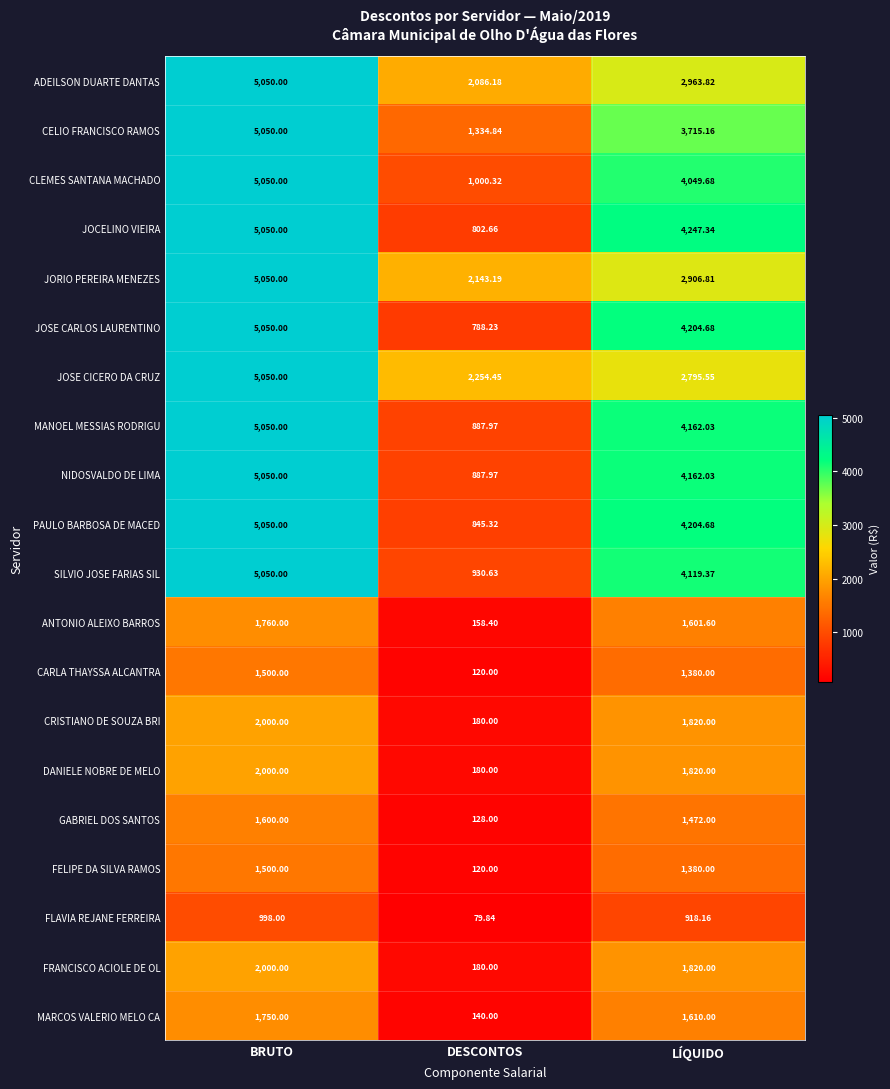

At which category is the sum across all series the highest?

BRUTO